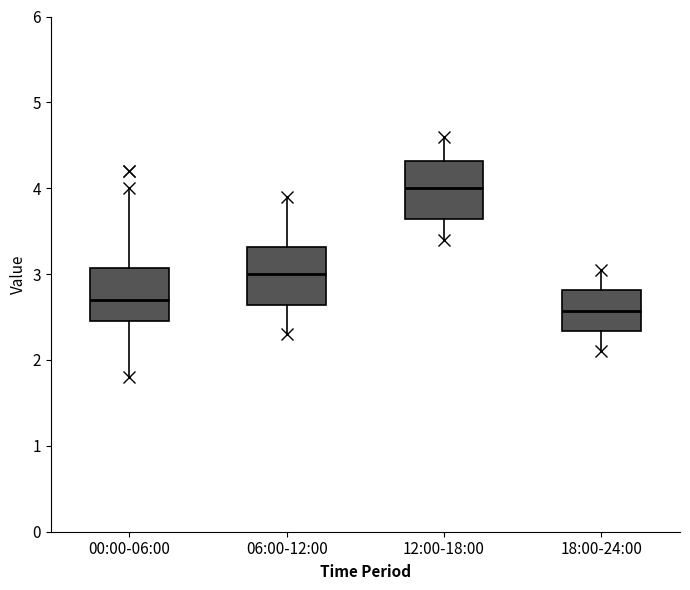

Reading left to right, transcribe this box plot: for each box, give where its median line is, the range the box spans, and where its two whiskers end, as read against the y-axis. The values are not printed on the chart, so give them approximately, as read against the axis.

00:00-06:00: median 2.7, box 2.5 to 3.1, whiskers 1.8 to 4.0
06:00-12:00: median 3.0, box 2.6 to 3.3, whiskers 2.3 to 3.9
12:00-18:00: median 4.0, box 3.6 to 4.3, whiskers 3.4 to 4.6
18:00-24:00: median 2.6, box 2.3 to 2.8, whiskers 2.1 to 3.1